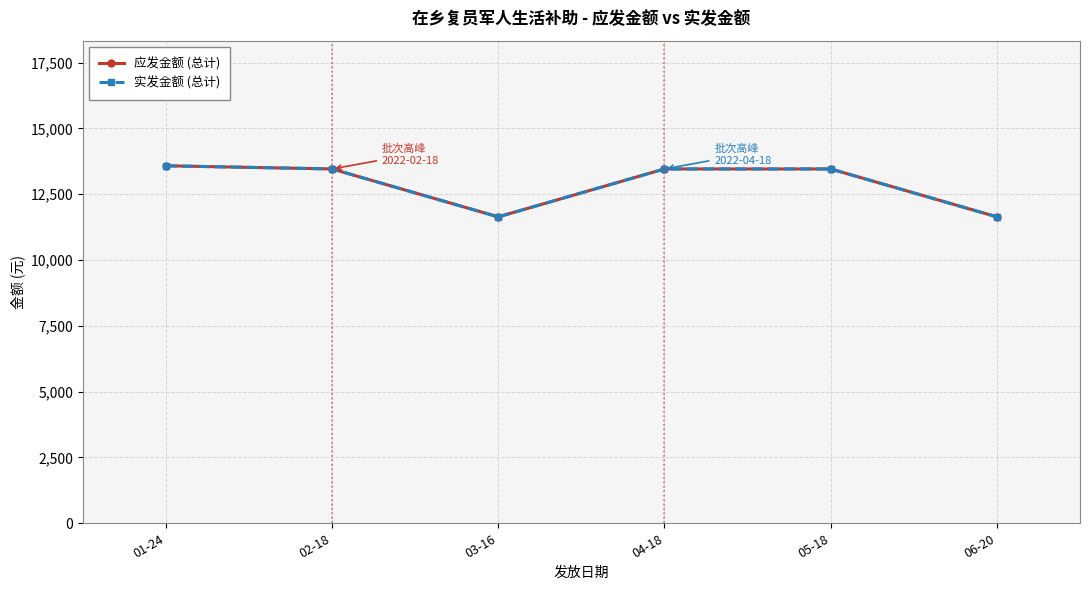

True or false: 实发金额 (总计) has a value of 5654 at 02-18.

False